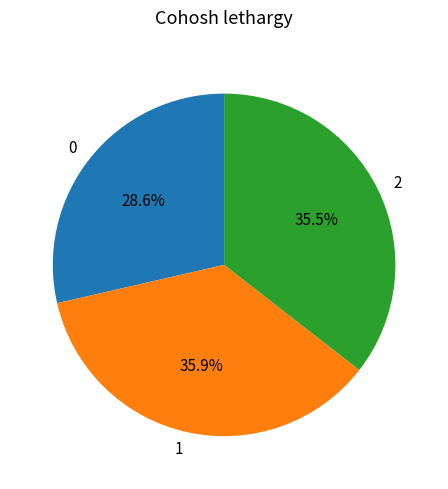

Which category has the smallest portion of the pie?

0